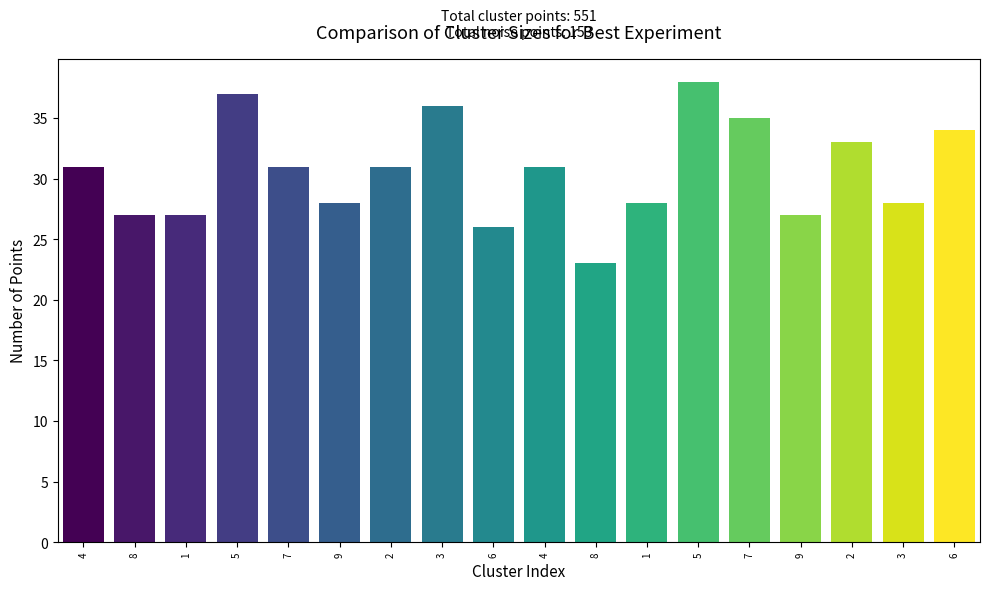

How many series are shown in this chart?

1